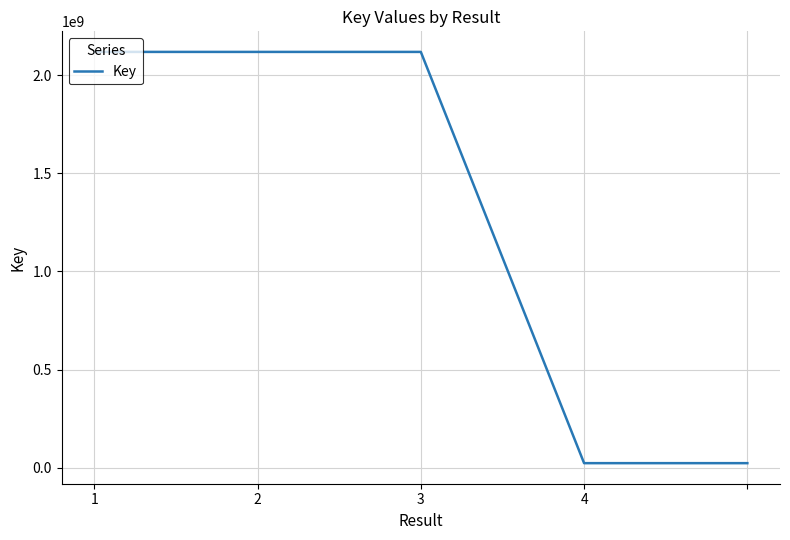

What is the sum of all values?

6401279718